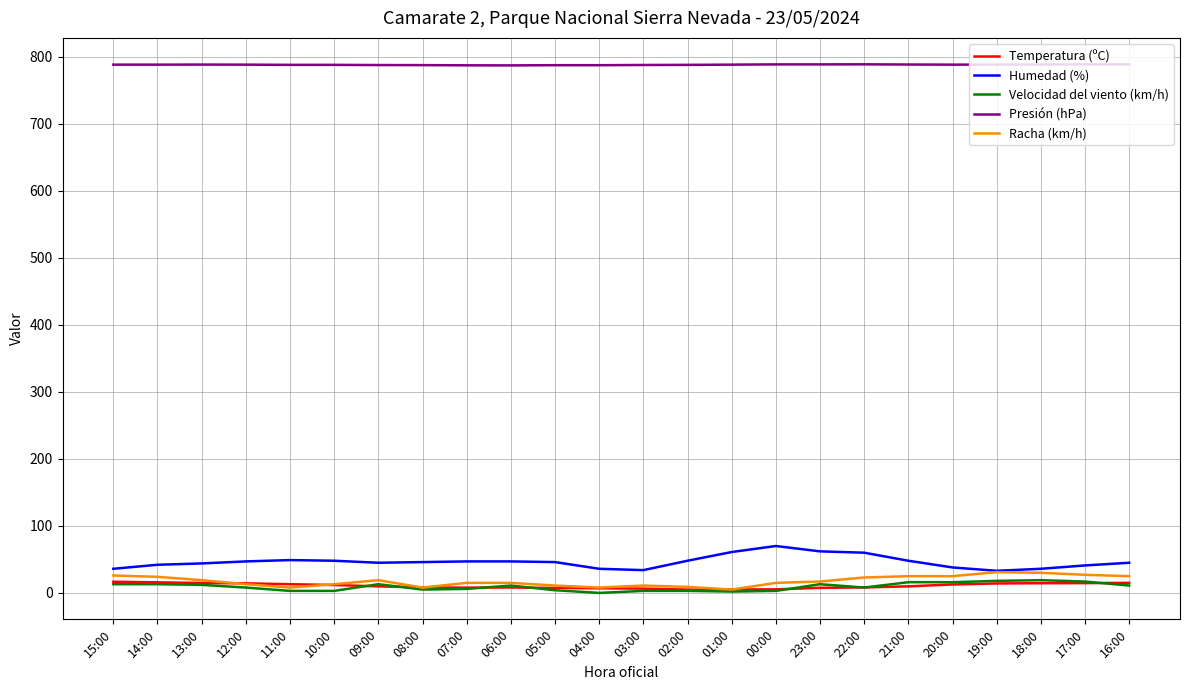

At how many categories does at least one series exceed 522?

24